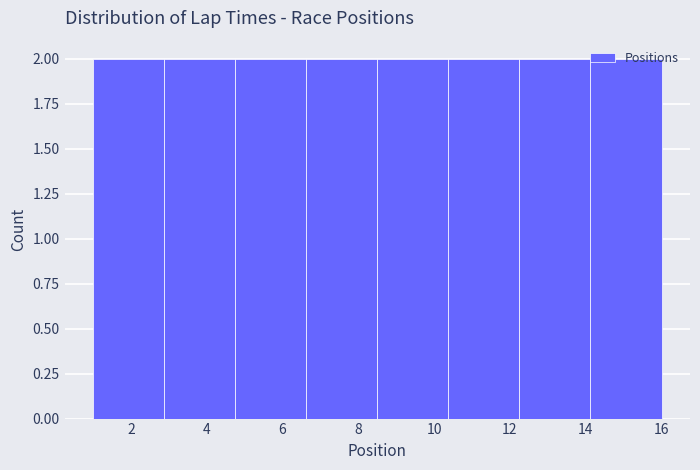

Reading left to right, transcribe this chart: for each bar, give the range it covers on the x-axis and its height. Neither the bar edges nor the heights are printed on the chart, so give them approximately, as read against the axes.

1.0 to 2.8: 2
2.8 to 4.8: 2
4.8 to 6.6: 2
6.6 to 8.6: 2
8.6 to 10.4: 2
10.4 to 12.2: 2
12.2 to 14.2: 2
14.2 to 16.0: 2